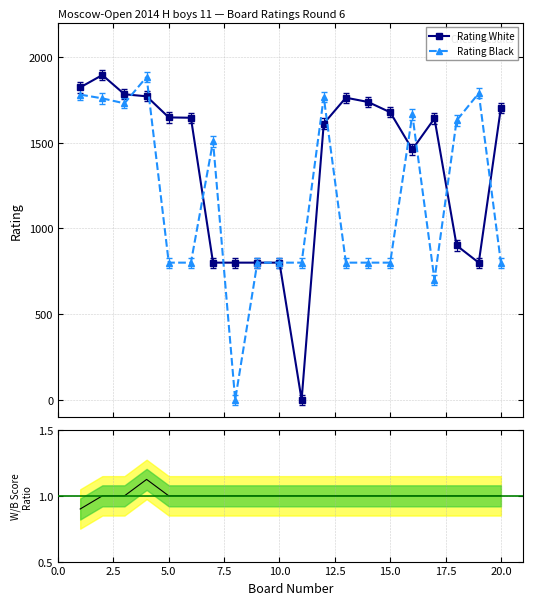

The Rating White series shows 1645 at 12.5. True or false?

True